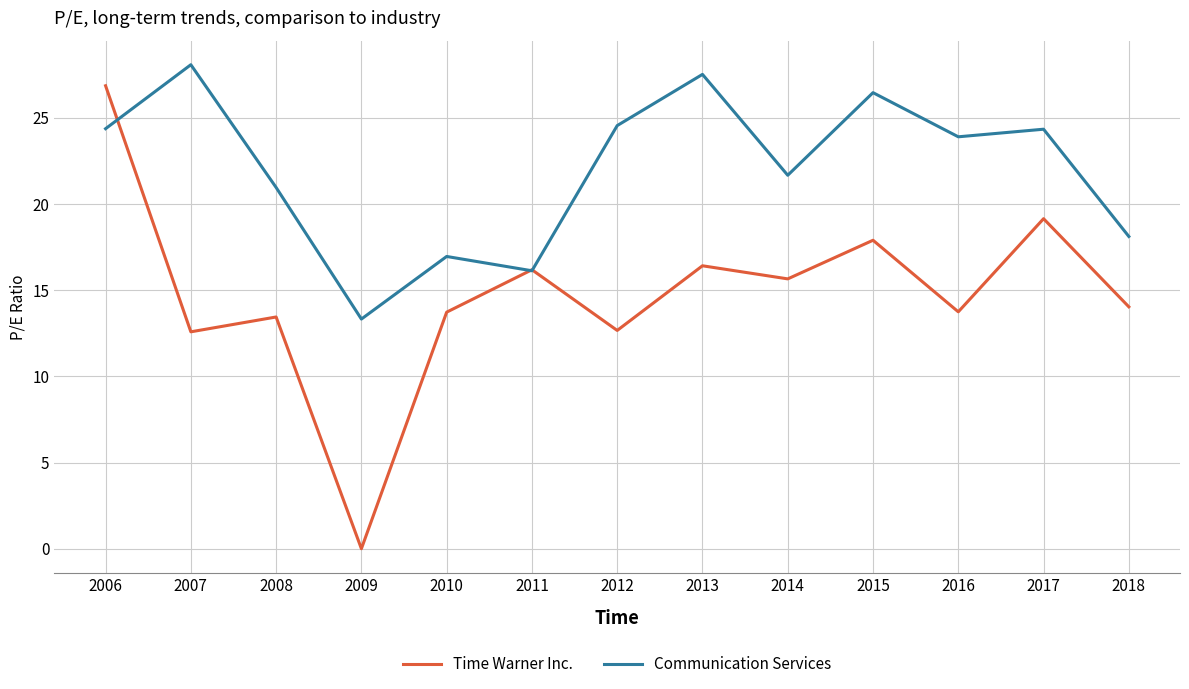

The Communication Services series shows 21.7 at 2014. True or false?

True